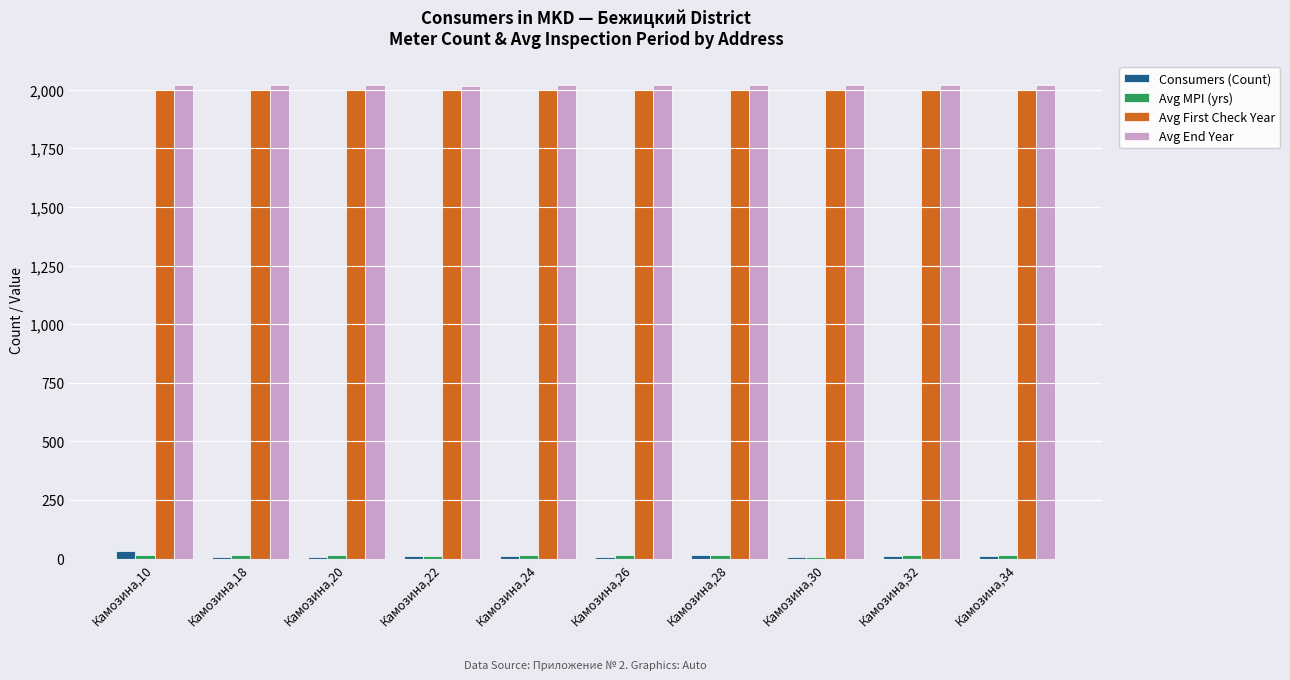

Is the value of Avg End Year at Камозина,34 greater than the value of Consumers (Count) at Камозина,30?

Yes